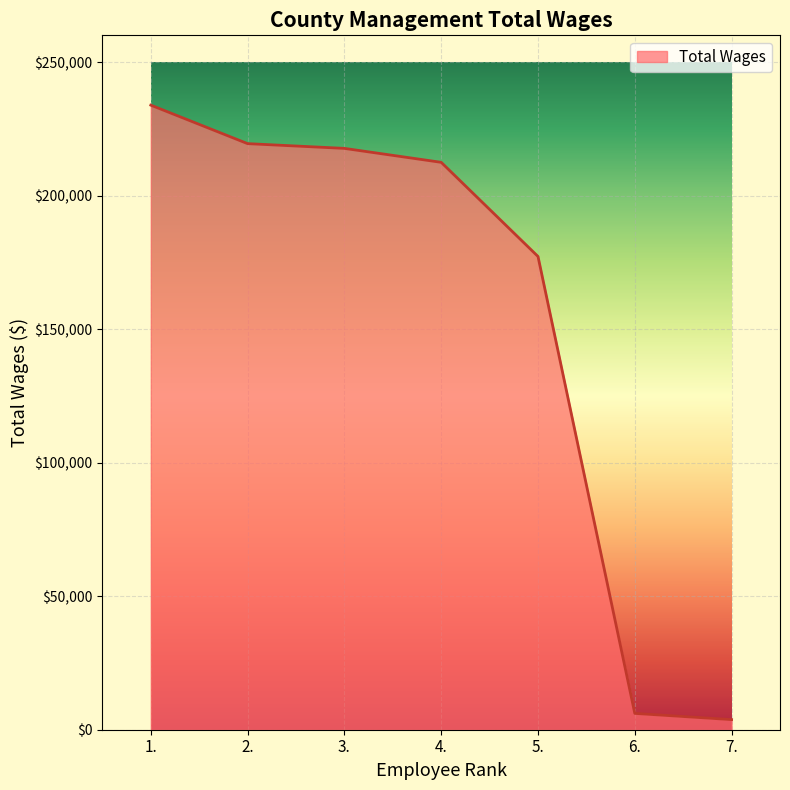

The value at 4. is 84613. True or false?

False